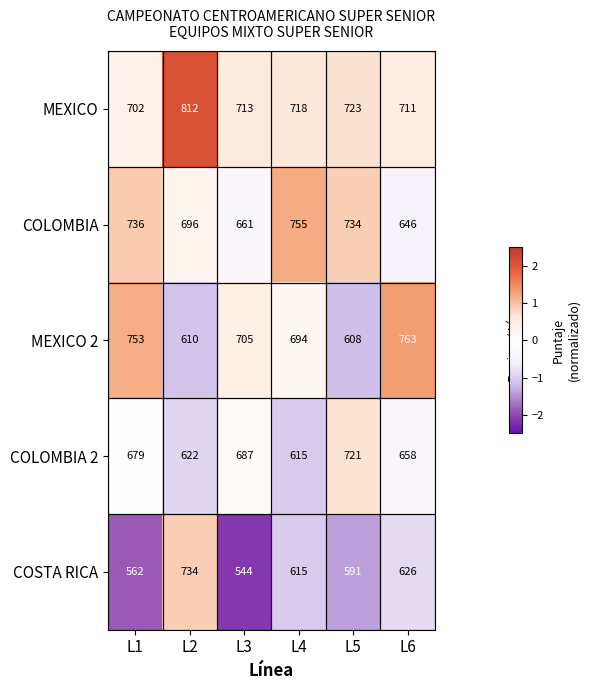

How many data points in COSTA RICA are less than 615?

3